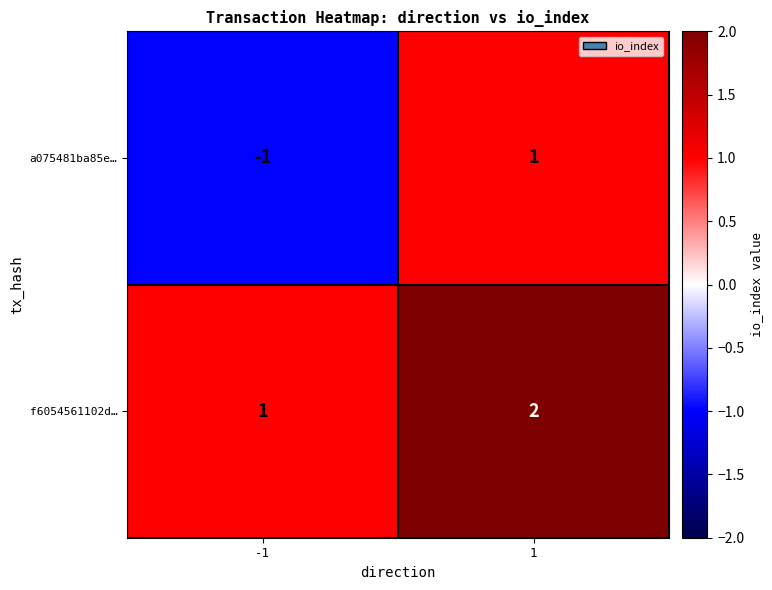

At -1, list the series in order from smallest to largest.

a075481ba85e…, f6054561102d…